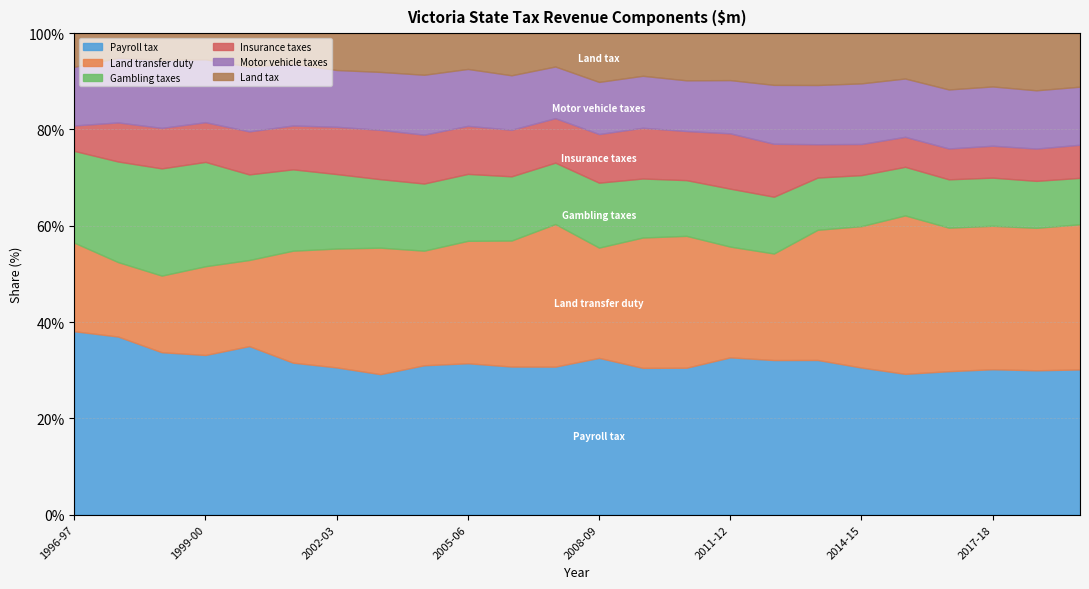

What are all the series names shown in the legend?

Payroll tax, Land transfer duty, Gambling taxes, Insurance taxes, Motor vehicle taxes, Land tax